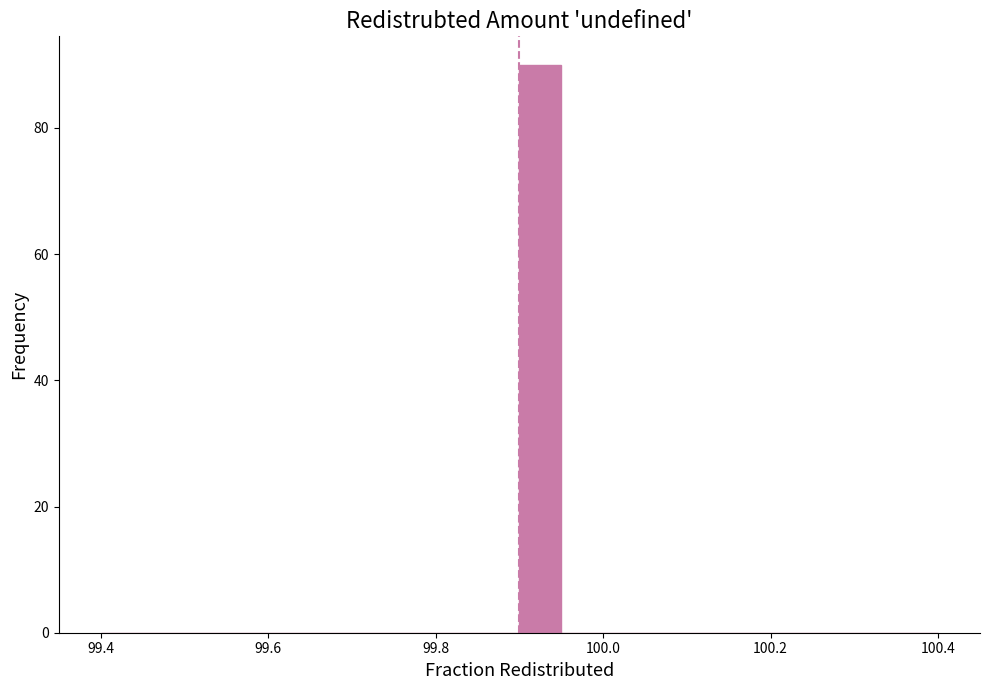

Read against the x-axis, roughly where is the centre of the tallest bar?

99.92